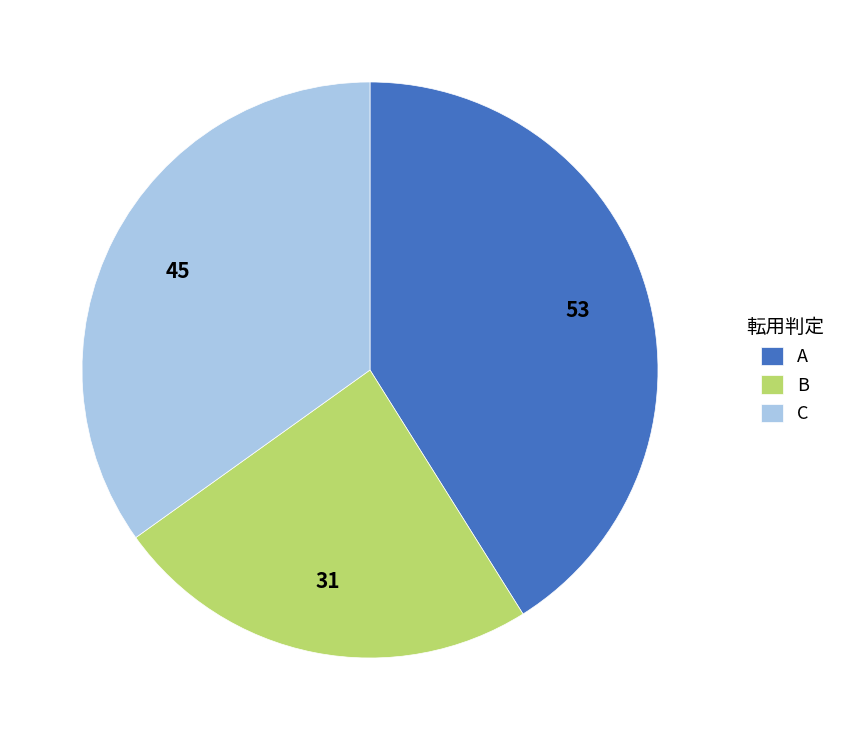

Is it true that C is 35% of the pie?

True